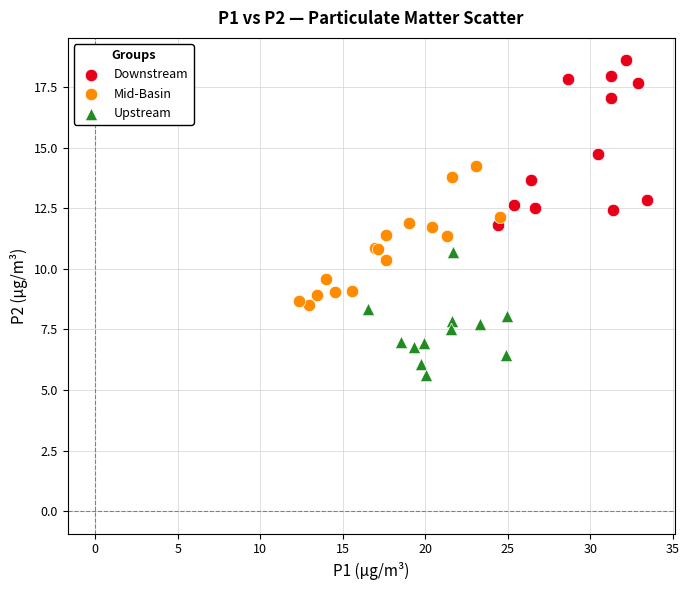

Which series has the largest Y range (max minus min)?

Downstream